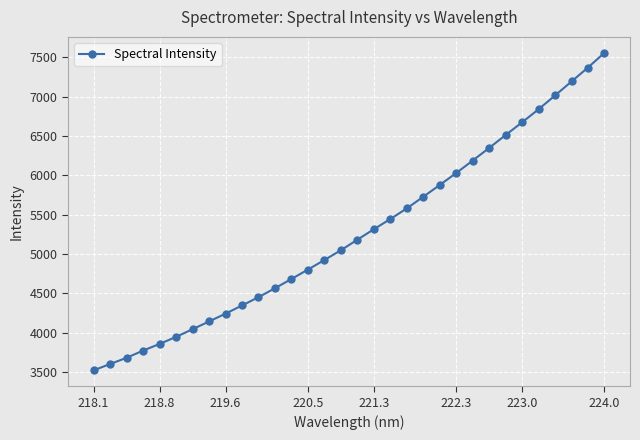

What is the value of the 10th point from the left?

4344.3